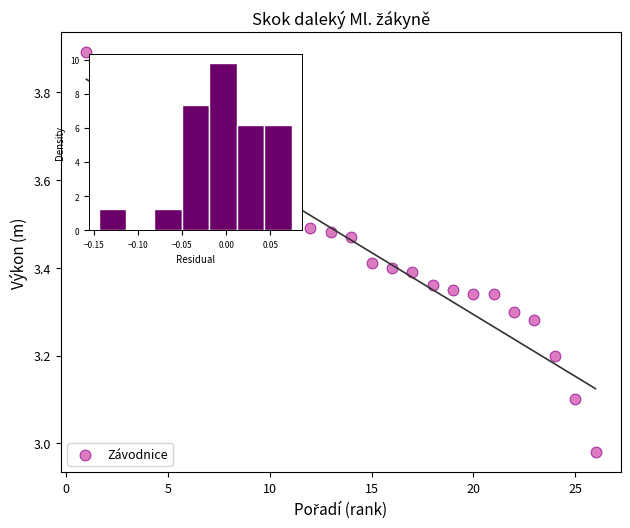

What is the range of X values (max minus min)?

25.0